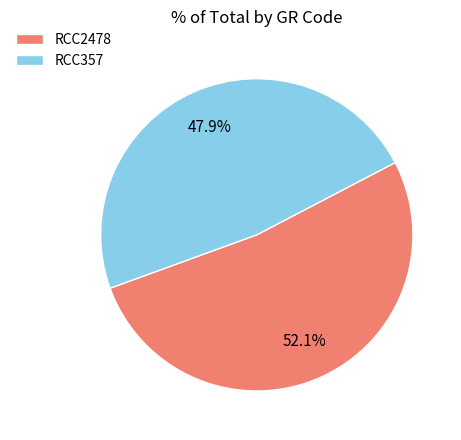

To the nearest percent, what is the combined percentage of RCC357 and RCC2478?

100%